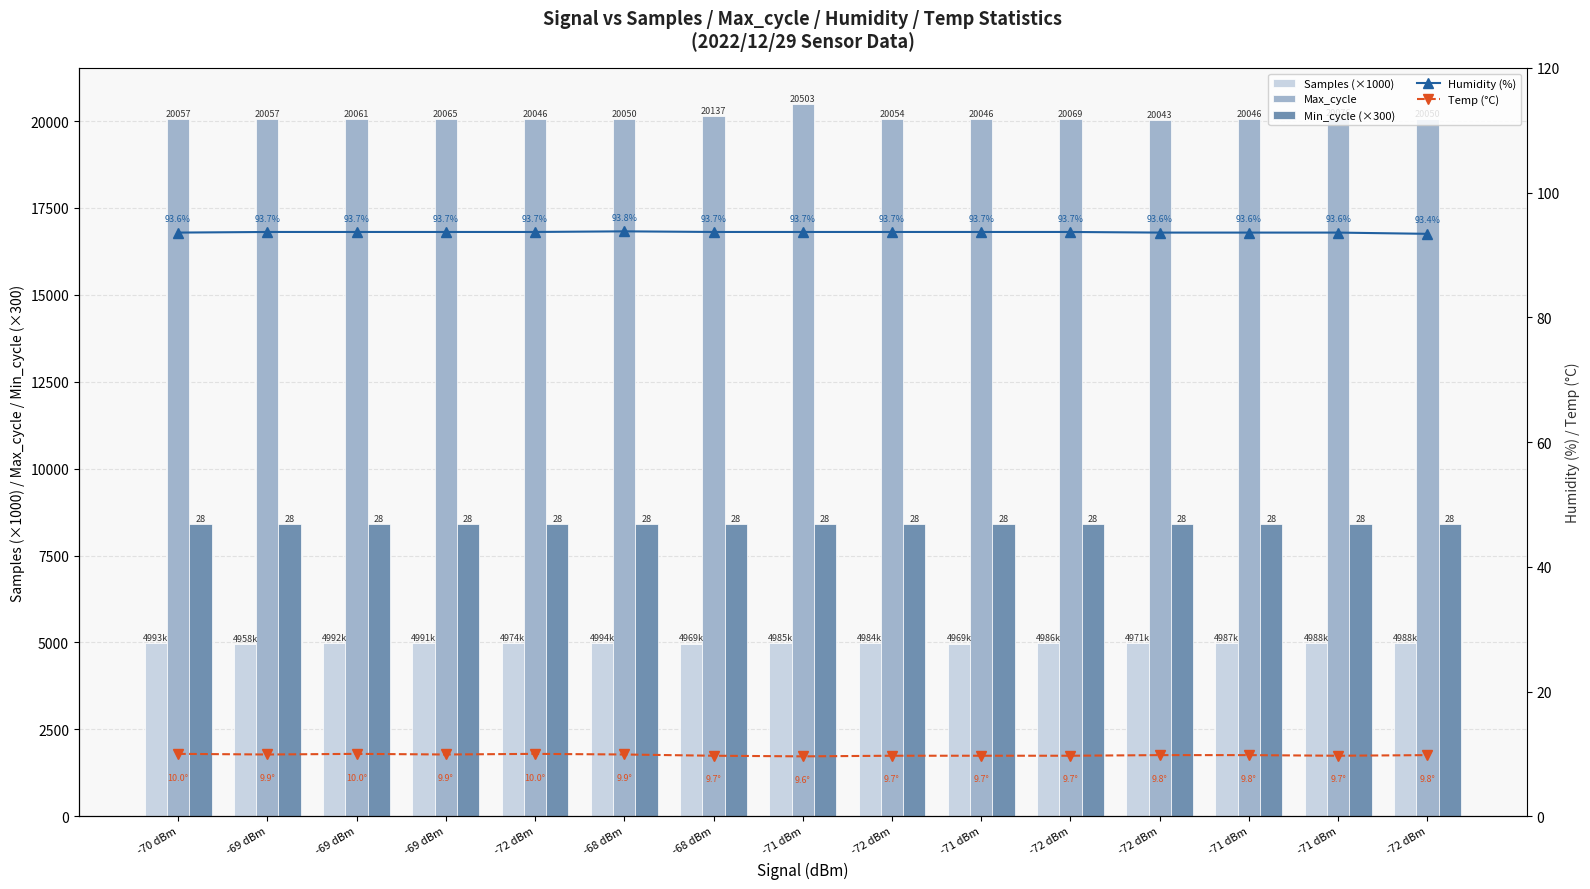

Rank the series at -71 dBm from lowest to highest value.

Temp (°C), Humidity (%), Samples (×1000), Min_cycle (×300), Max_cycle